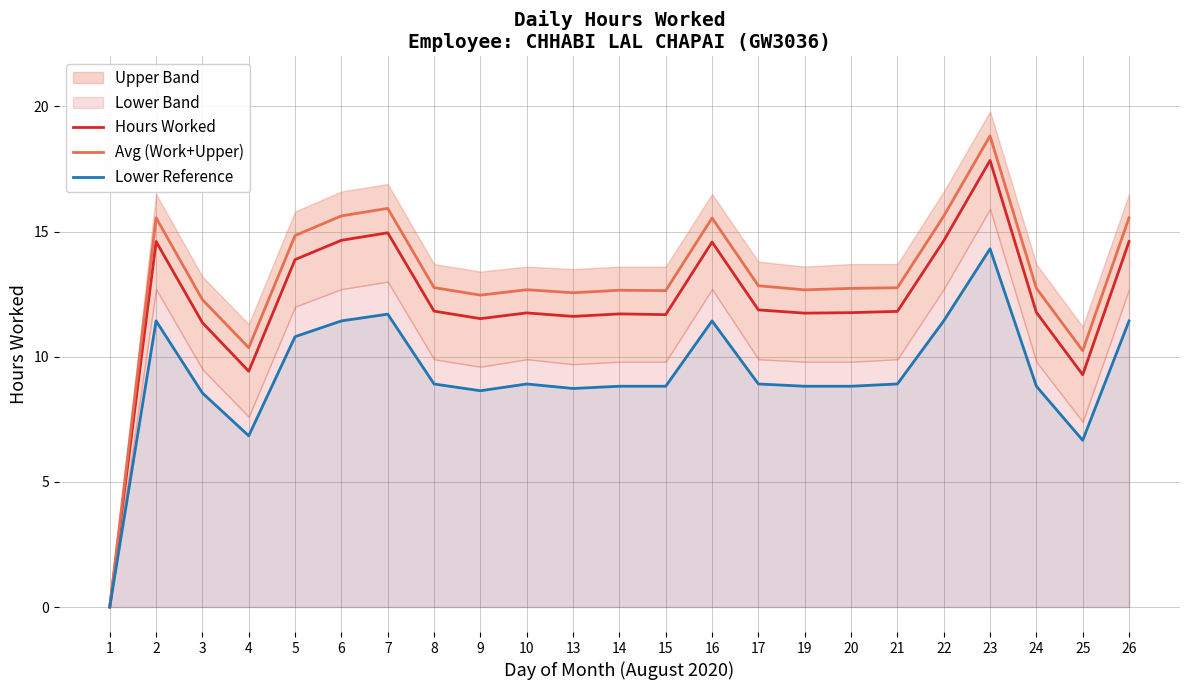

Between 26 and 8, which is larger?

26